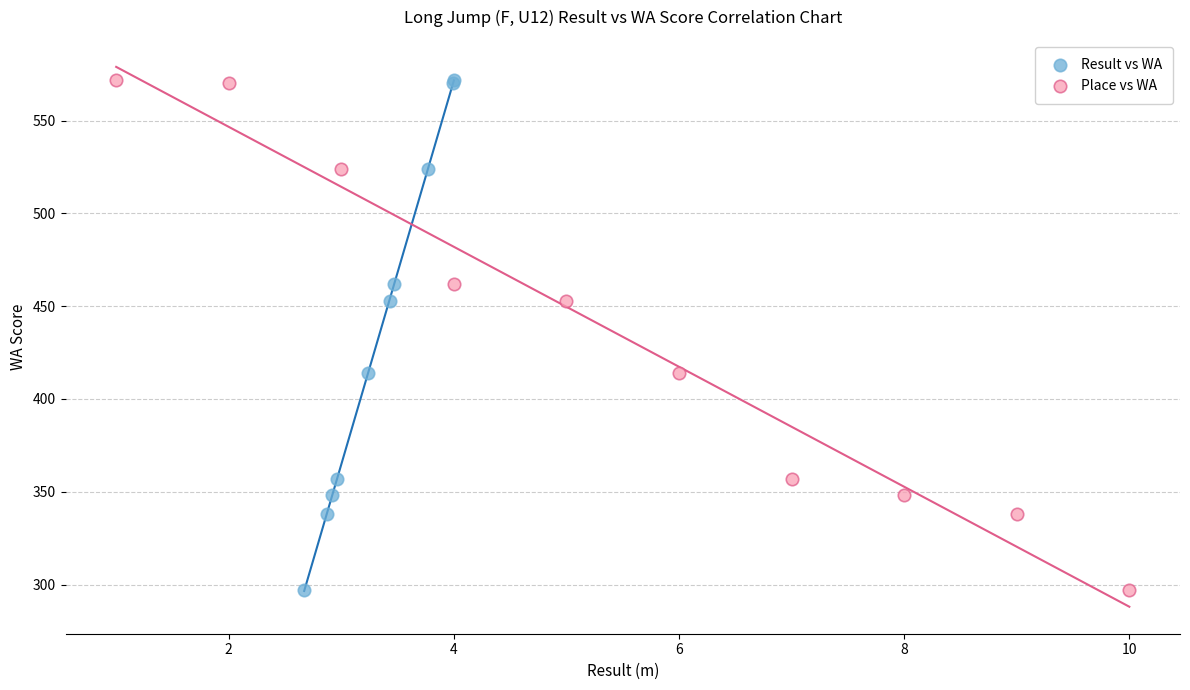

What are all the series names shown in the legend?

Result vs WA, Place vs WA